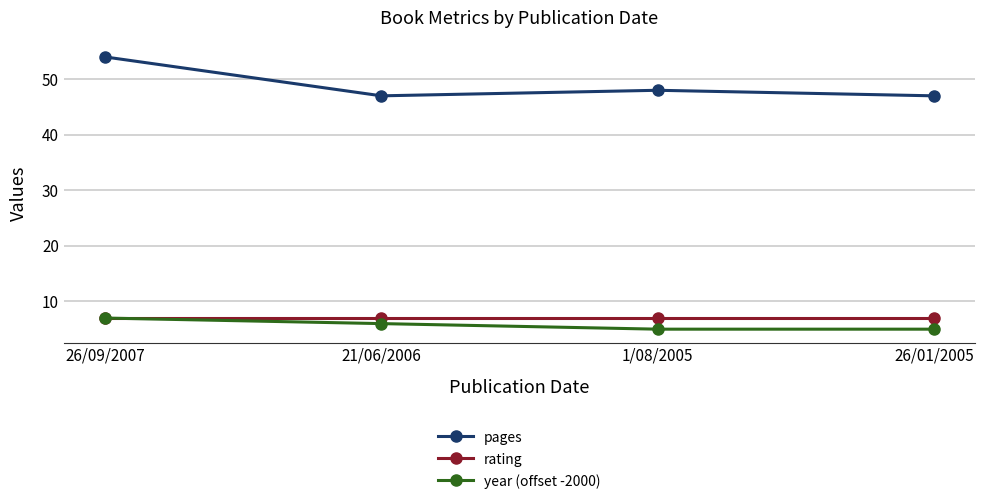

At how many categories does at least one series exceed 5?

4